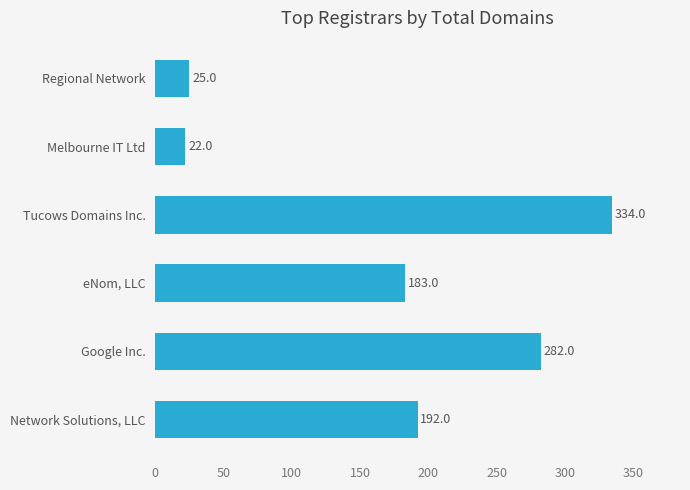

Reading bottom to top, extract all data points from this chart.

192	282	183	334	22	25